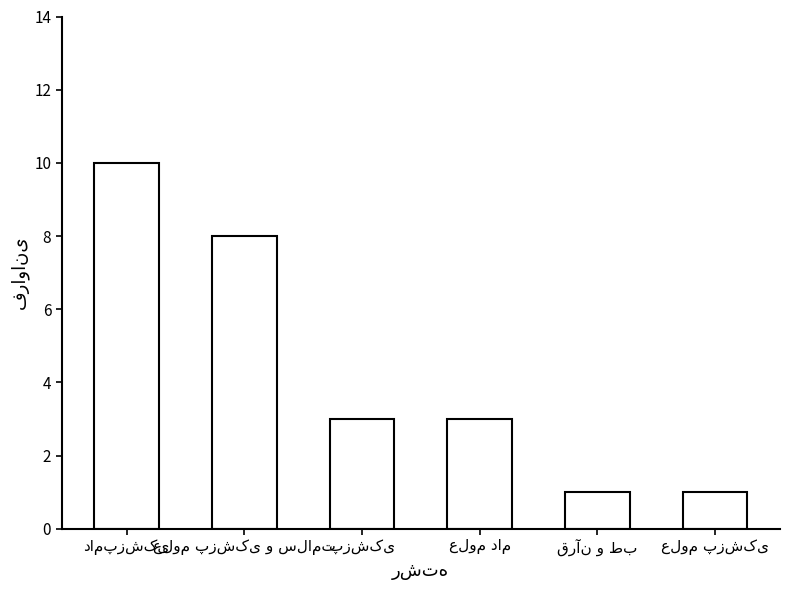

What is the value of the 6th bar from the left?

1